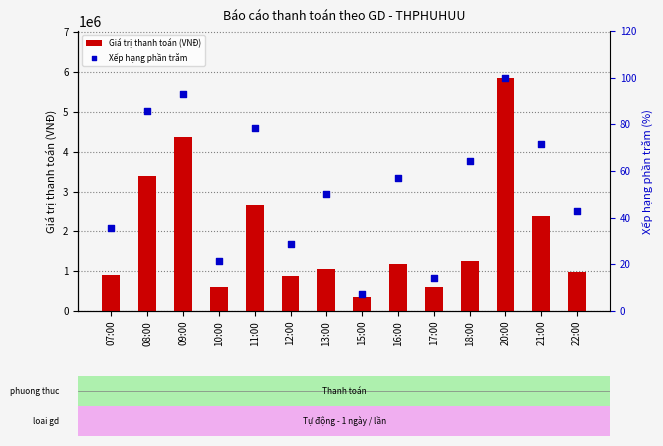

Which series reaches the minimum Y coordinate?

Xếp hạng phần trăm